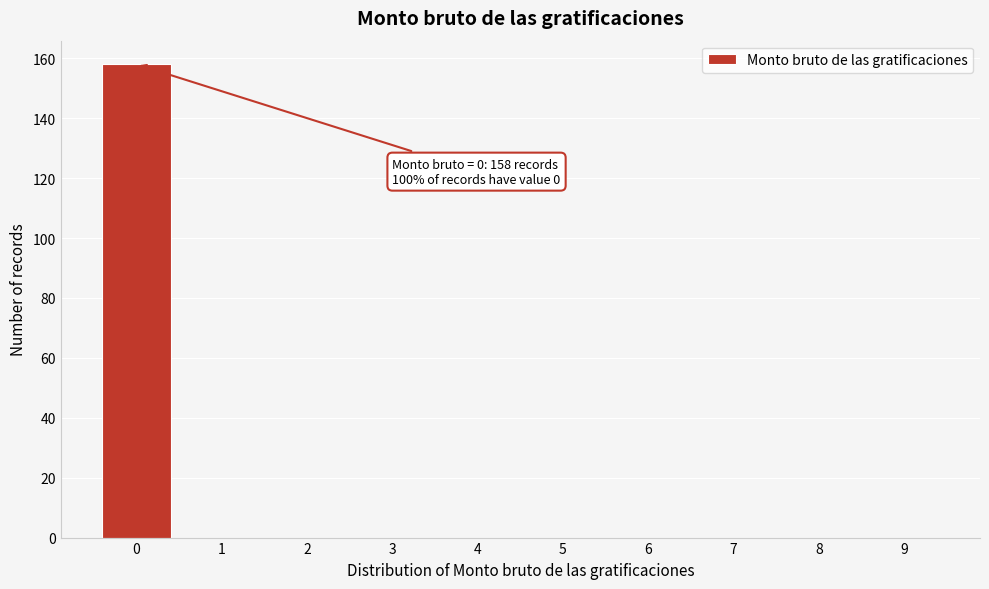

Reading right to left, extract all data points from this chart.

9=0	8=0	7=0	6=0	5=0	4=0	3=0	2=0	1=0	0=158